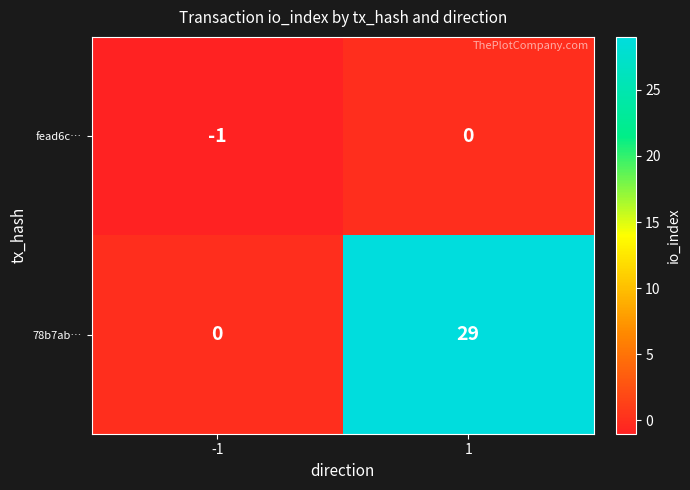

How many series are shown in this chart?

2